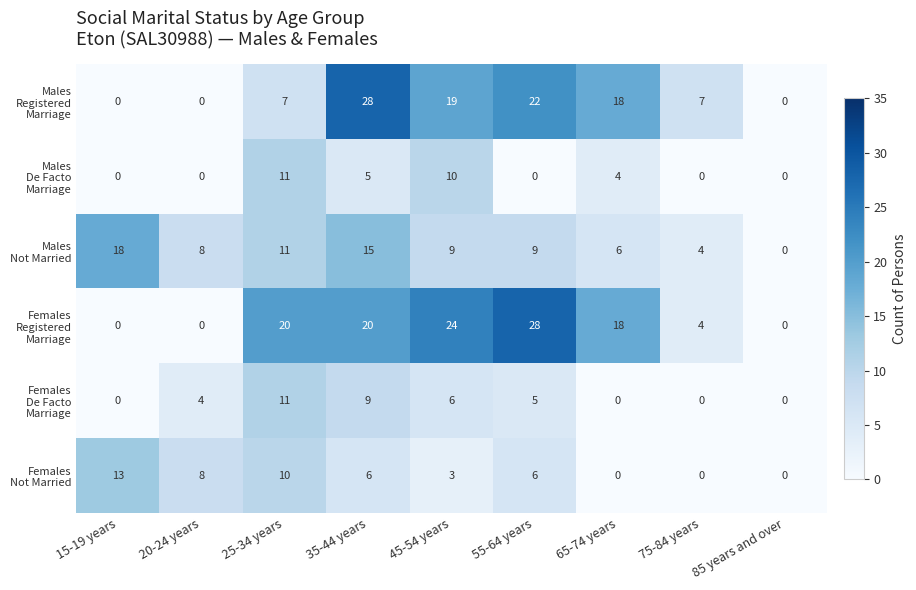

At how many categories does at least one series exceed 5?

8